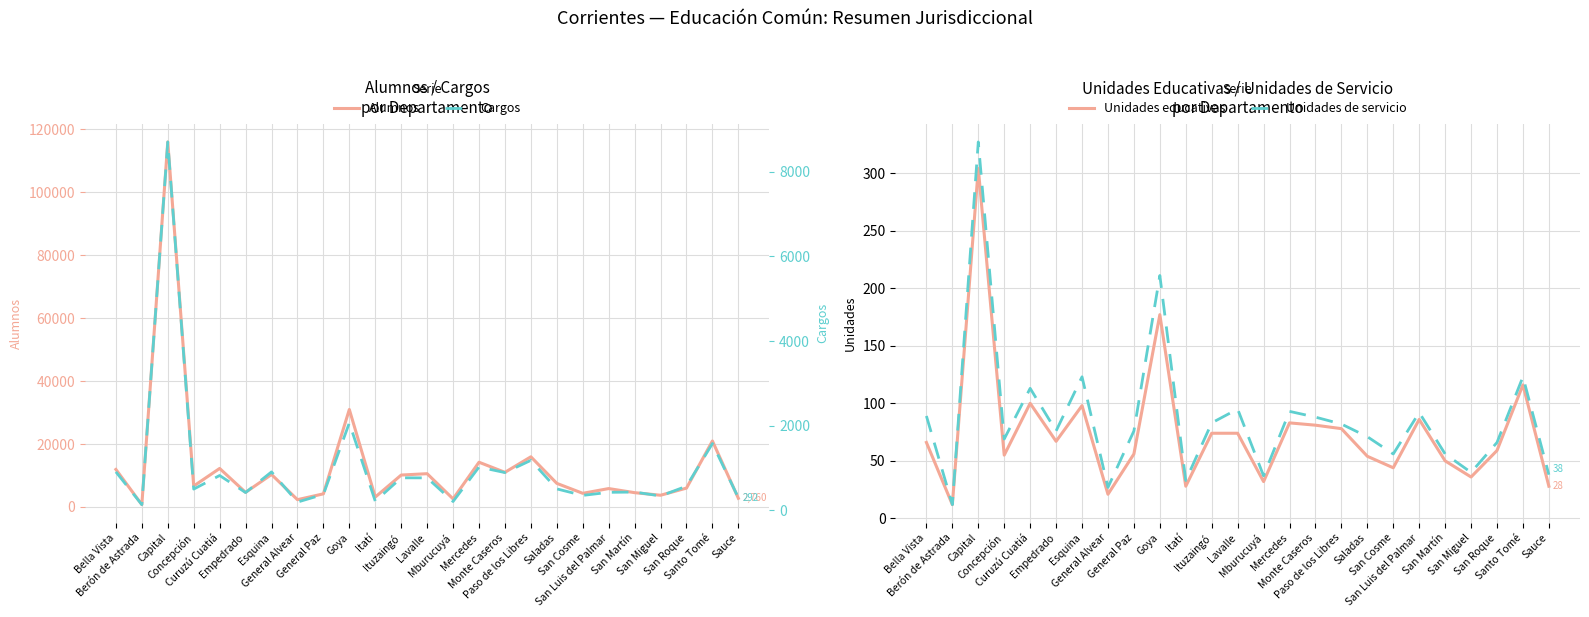

What is the value of the Cargos point at the 9th from the left?

373